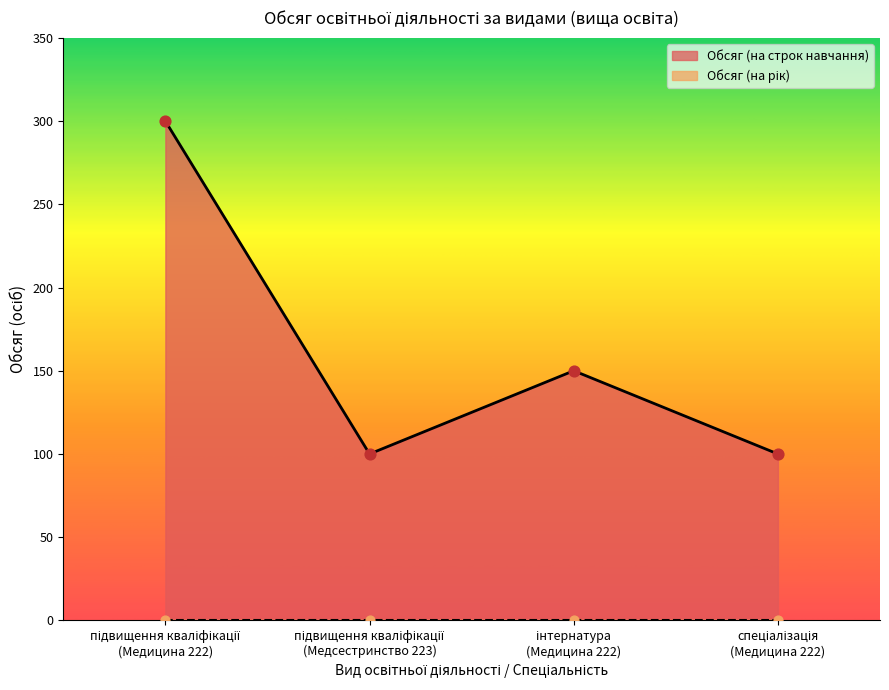

Between підвищення кваліфікації
(Медсестринство 223) and спеціалізація
(Медицина 222), which is larger?

підвищення кваліфікації
(Медсестринство 223)